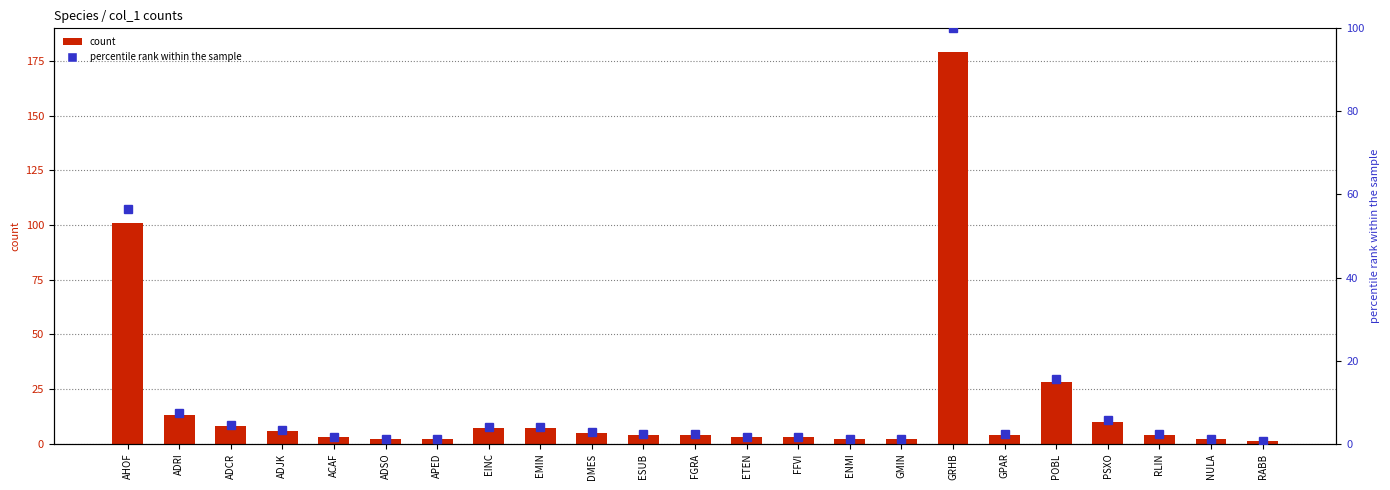

Which series has the largest range (max minus min)?

count